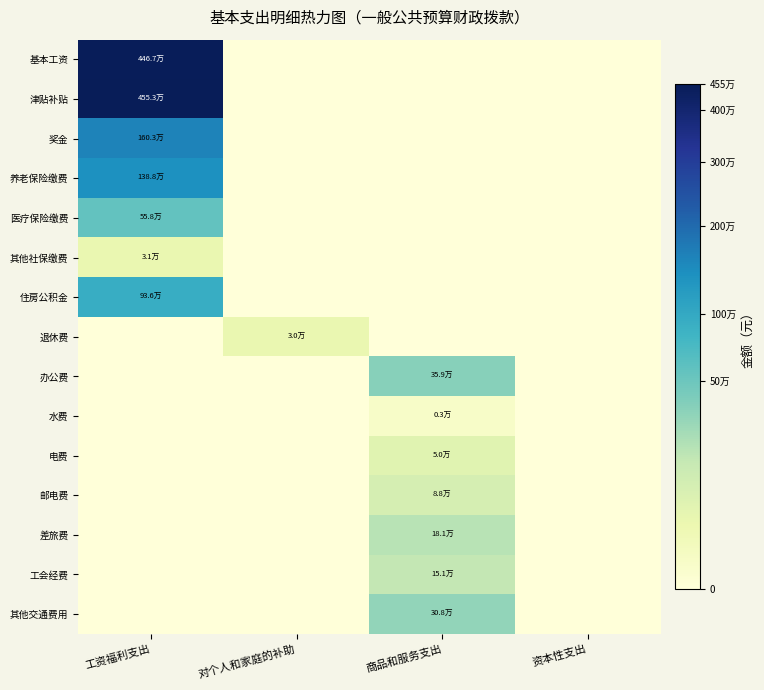

Between 资本性支出 and 工资福利支出, which is larger?

工资福利支出